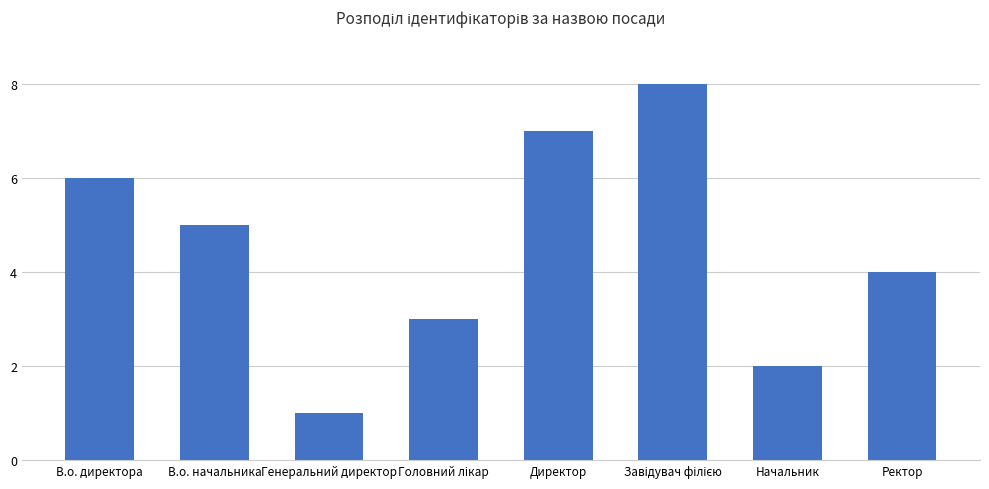

Reading right to left, transcribe all the data shown in this chart.

4	2	8	7	3	1	5	6